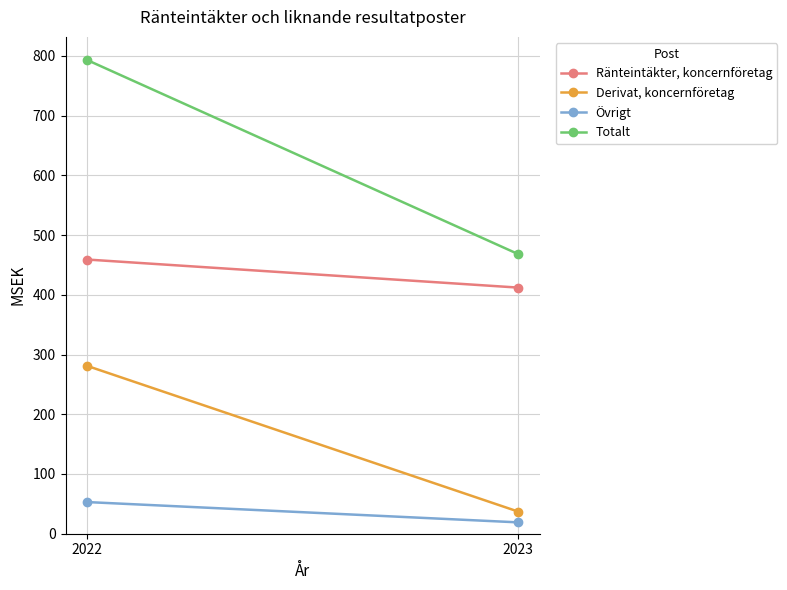

What is the difference between the maximum and minimum values in the Övrigt series?

34